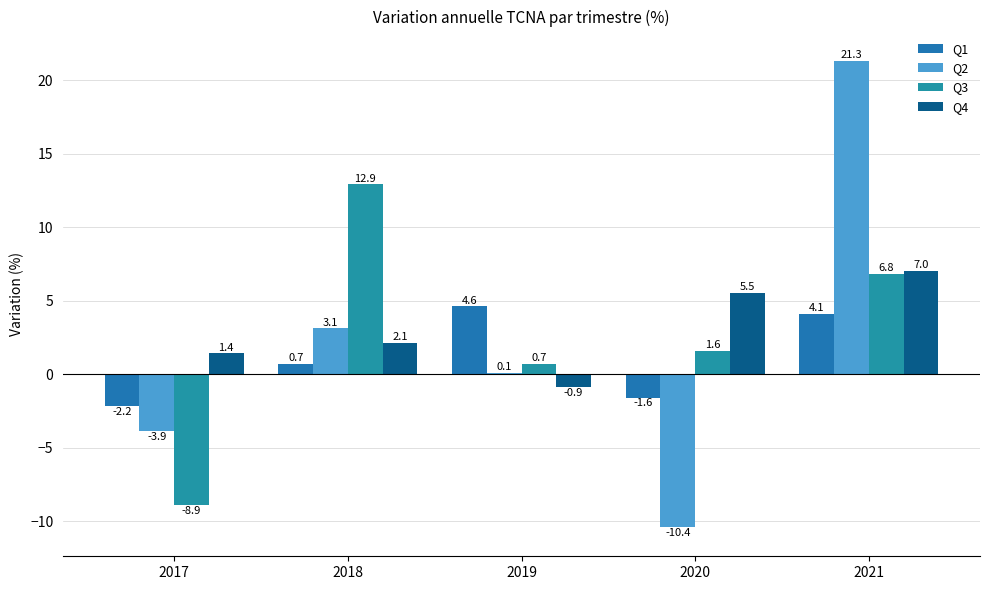

Reading right to left, extract all data points from this chart.

Q1: 2021=4.1	2020=-1.6	2019=4.6	2018=0.7	2017=-2.2
Q2: 2021=21.3	2020=-10.4	2019=0.1	2018=3.1	2017=-3.9
Q3: 2021=6.8	2020=1.6	2019=0.7	2018=12.9	2017=-8.9
Q4: 2021=7.0	2020=5.5	2019=-0.9	2018=2.1	2017=1.4